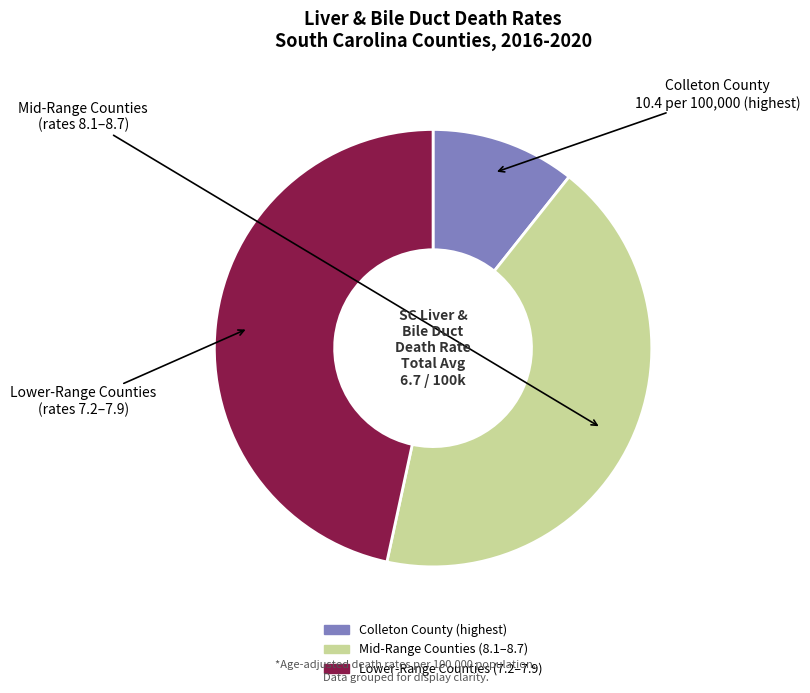

Does any single category account for the majority?

No